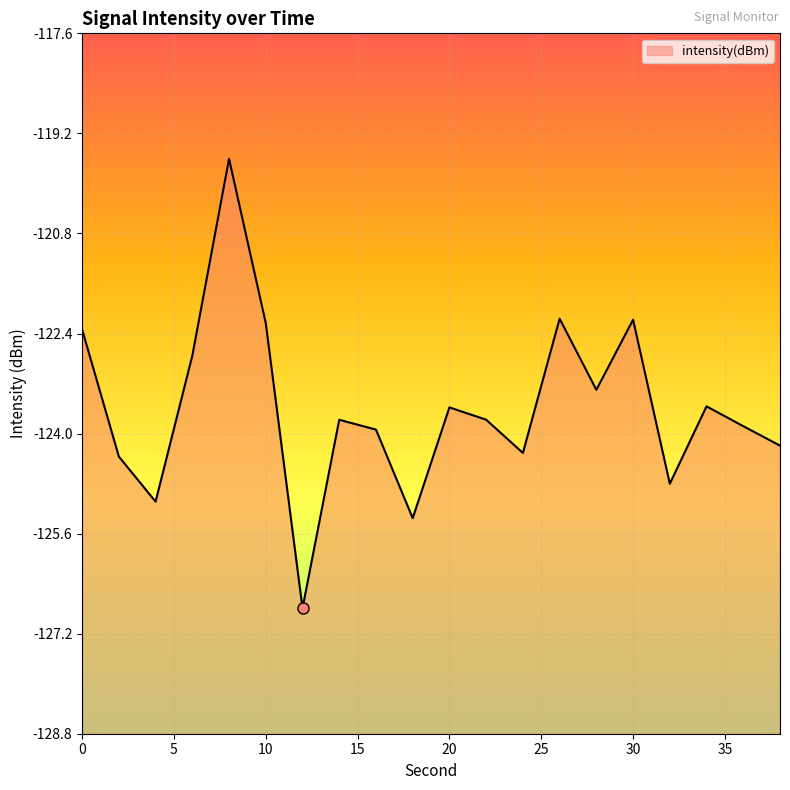

List the labels in order of value, largest first.

8, 26, 30, 10, 0, 6, 28, 34, 20, 22, 14, 36, 16, 38, 24, 2, 32, 4, 18, 12